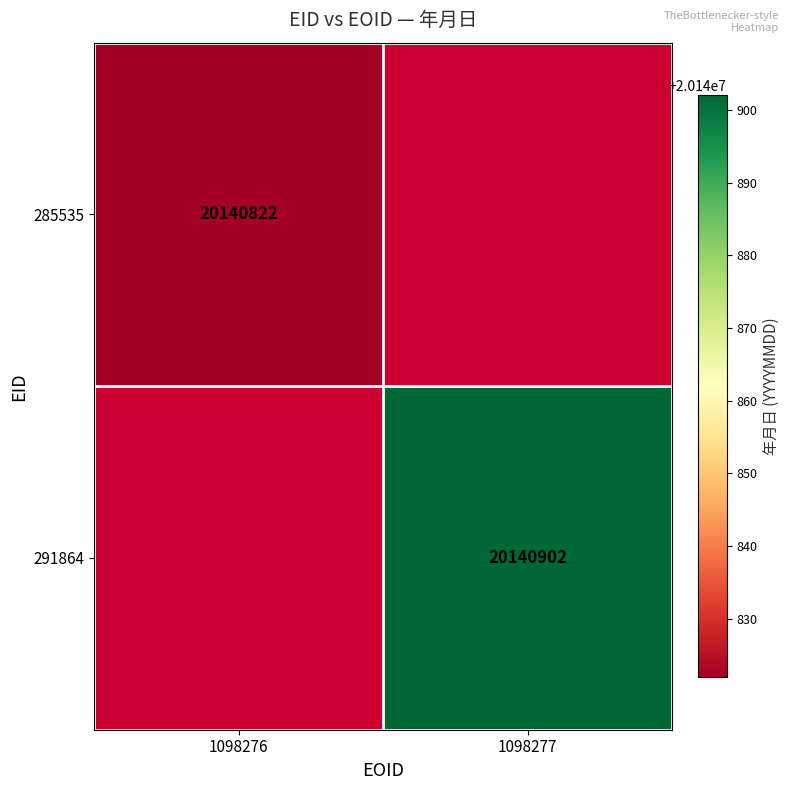

Count the number of categories in the chart.

2